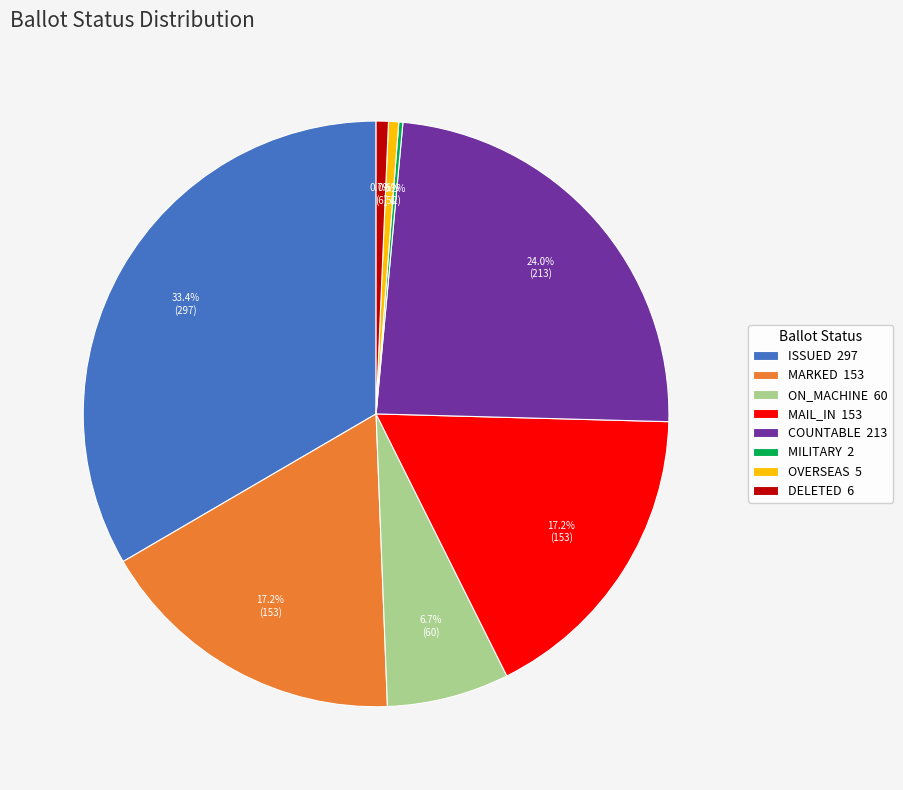

What is the largest slice in the pie chart?

ISSUED 297